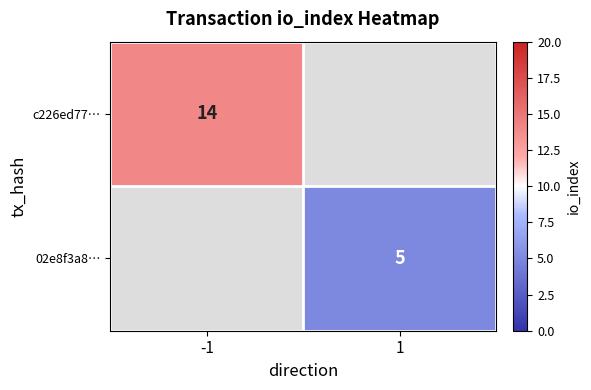

At how many categories does at least one series exceed 11?

1